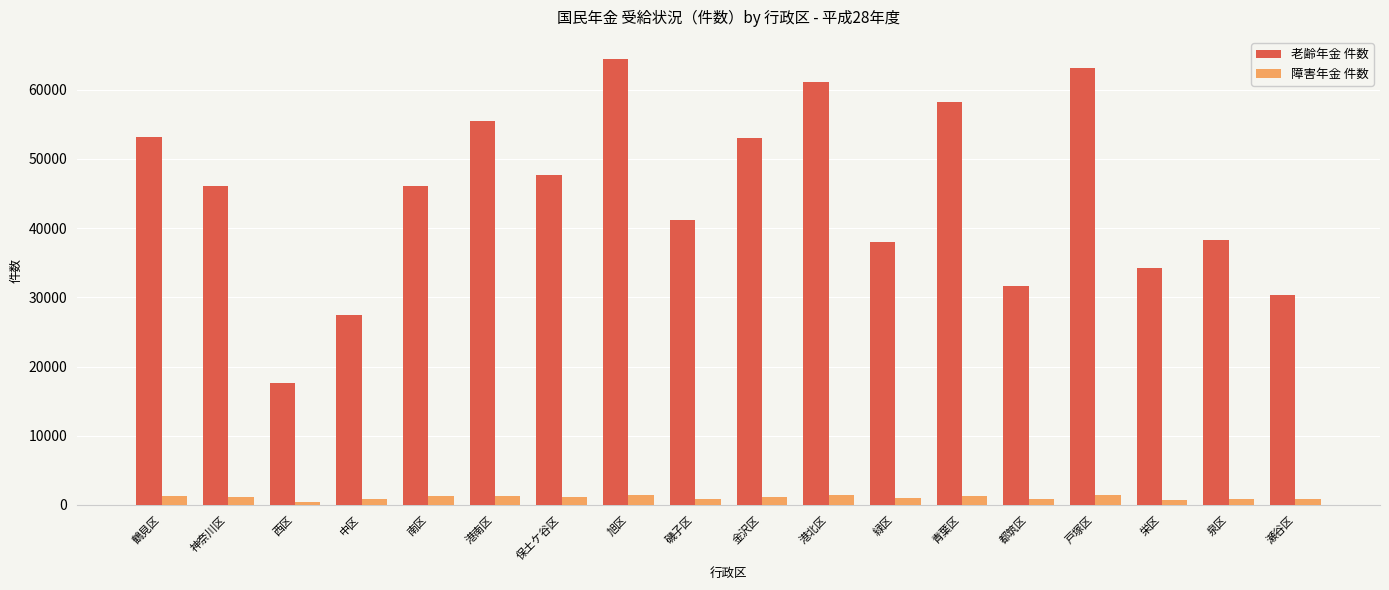

Which label corresponds to the largest value in the chart?

旭区